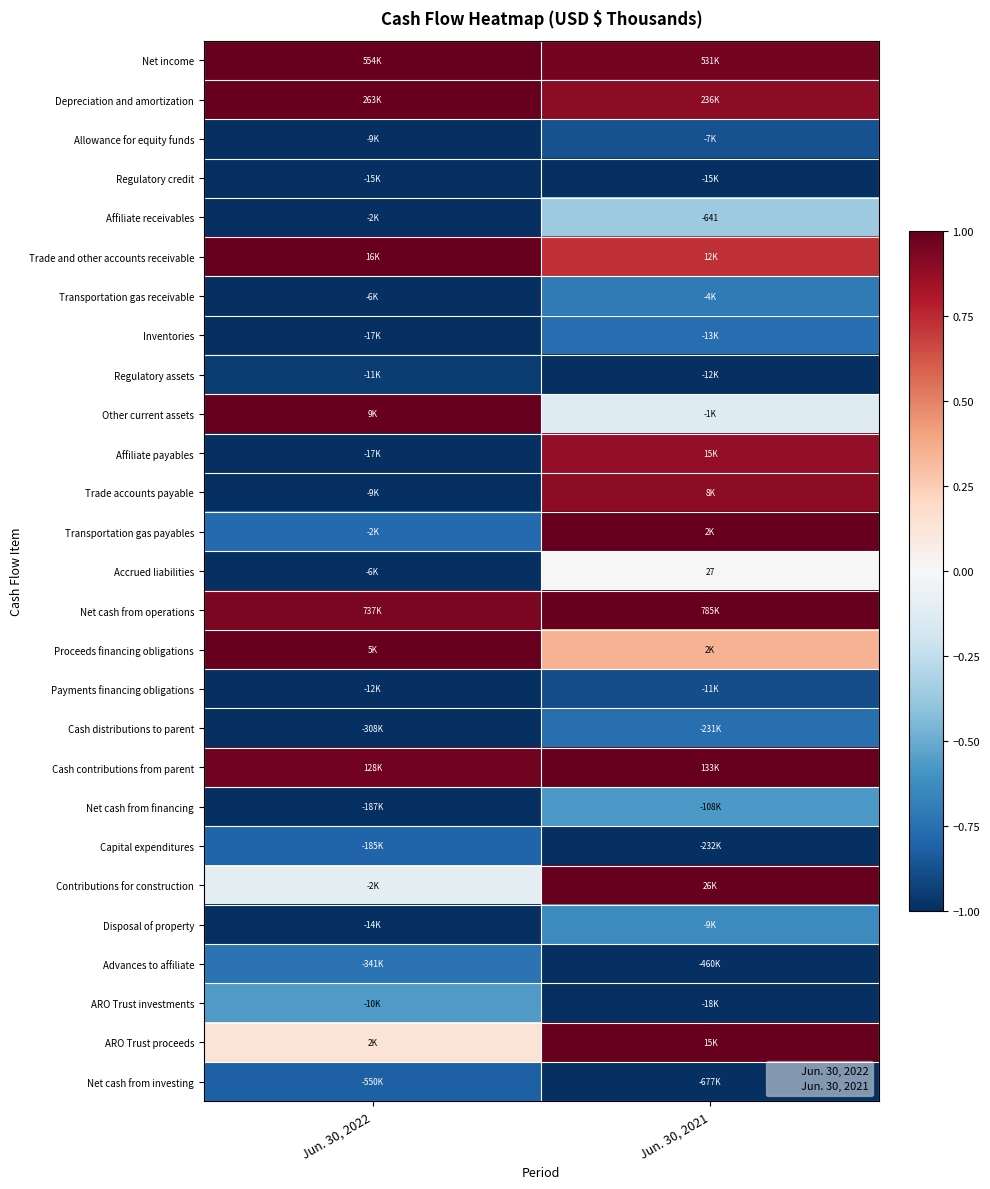

The Affiliate receivables series shows -0.1 at Jun. 30, 2021. True or false?

False